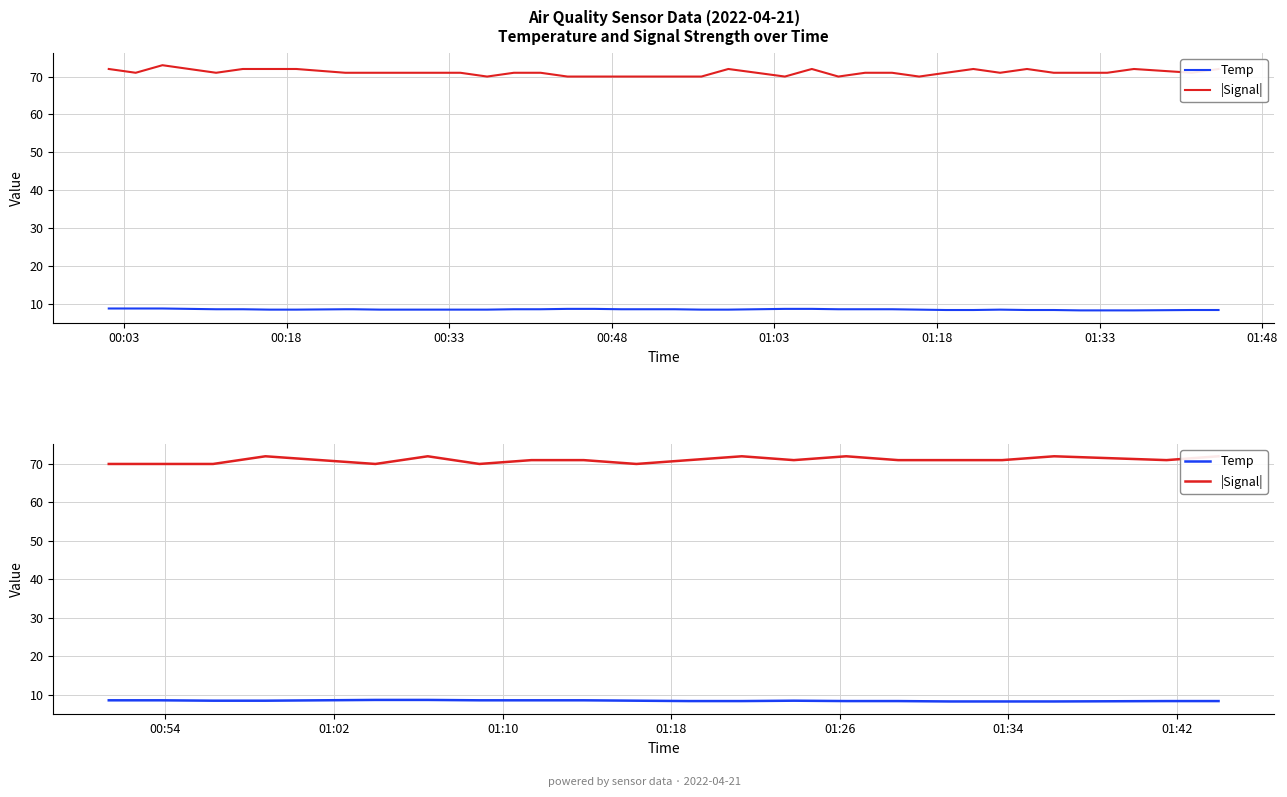

Which series has the largest range (max minus min)?

|Signal|